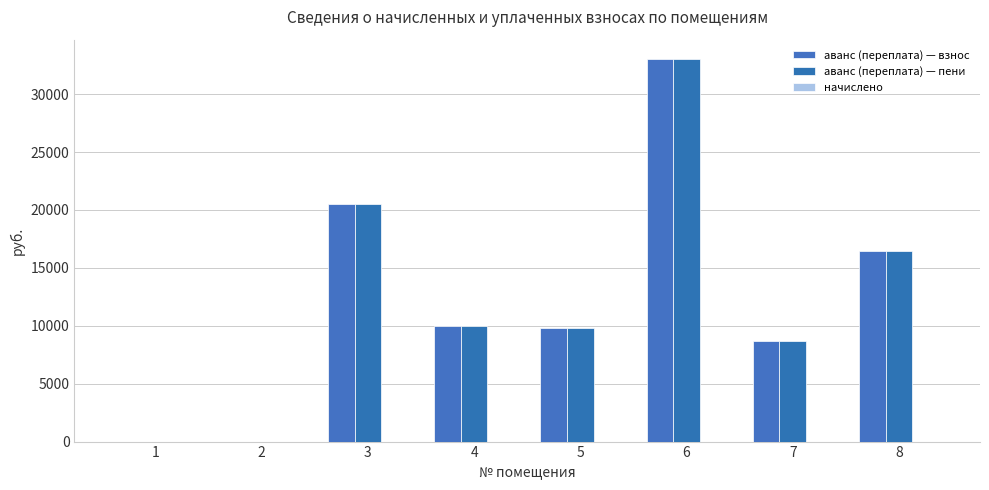

Which label corresponds to the largest value in the chart?

6